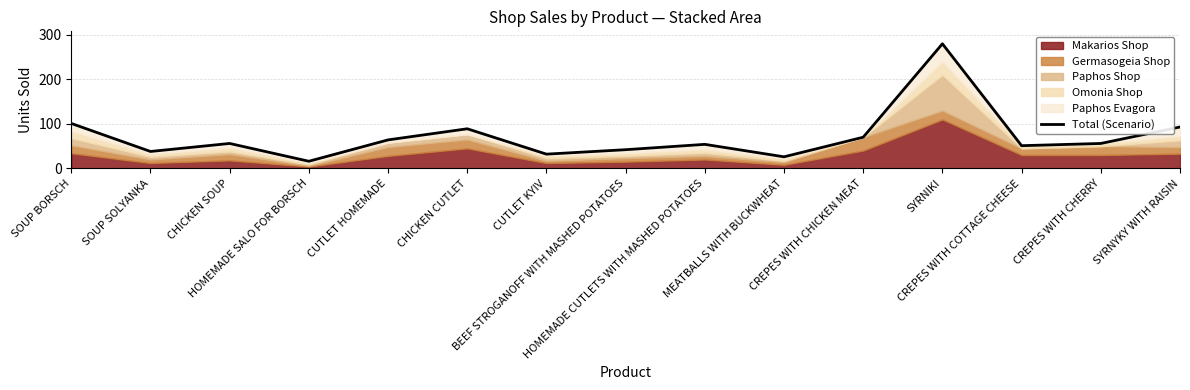

How many interior local peaks (higher than both neighbors) does the data have?

4